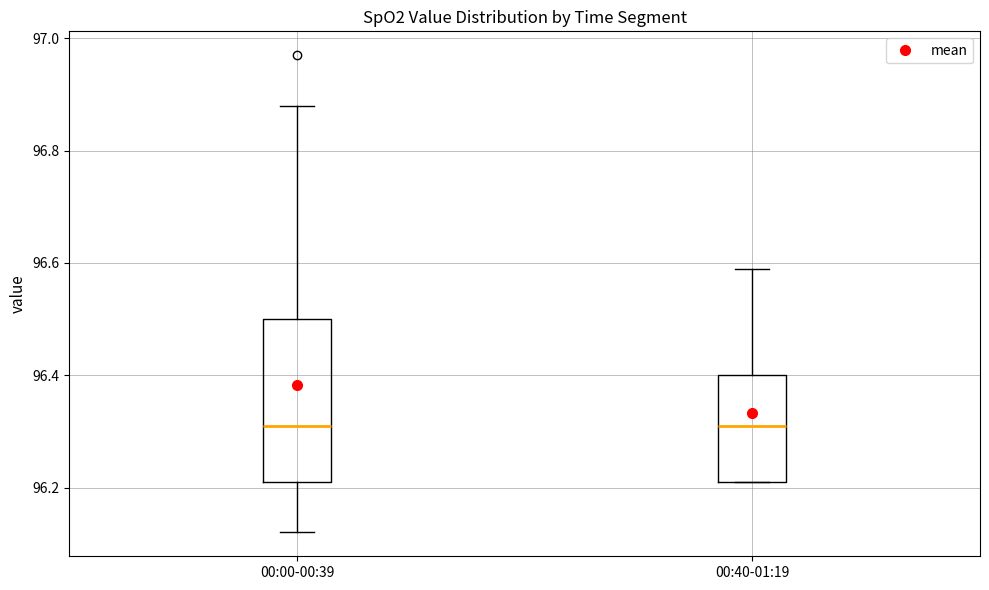

Reading left to right, transcribe this box plot: for each box, give where its median line is, the range the box spans, and where its two whiskers end, as read against the y-axis. The values are not printed on the chart, so give them approximately, as read against the axis.

00:00-00:39: median 96.32, box 96.22 to 96.50, whiskers 96.12 to 96.88
00:40-01:19: median 96.32, box 96.22 to 96.40, whiskers 96.22 to 96.60